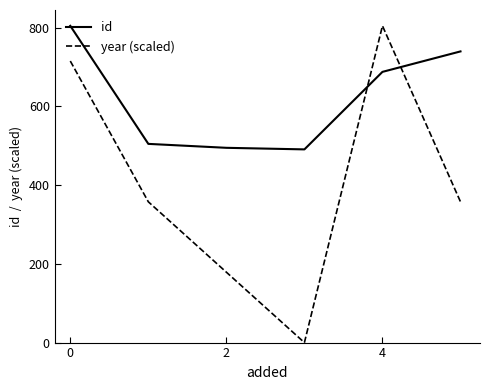

Which series ends up on top after the final intersection of year (scaled) and id?

id